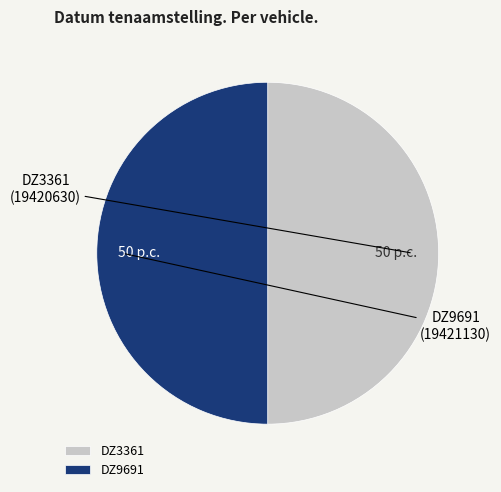

Is the sum of DZ3361 and DZ9691 greater than half?

Yes